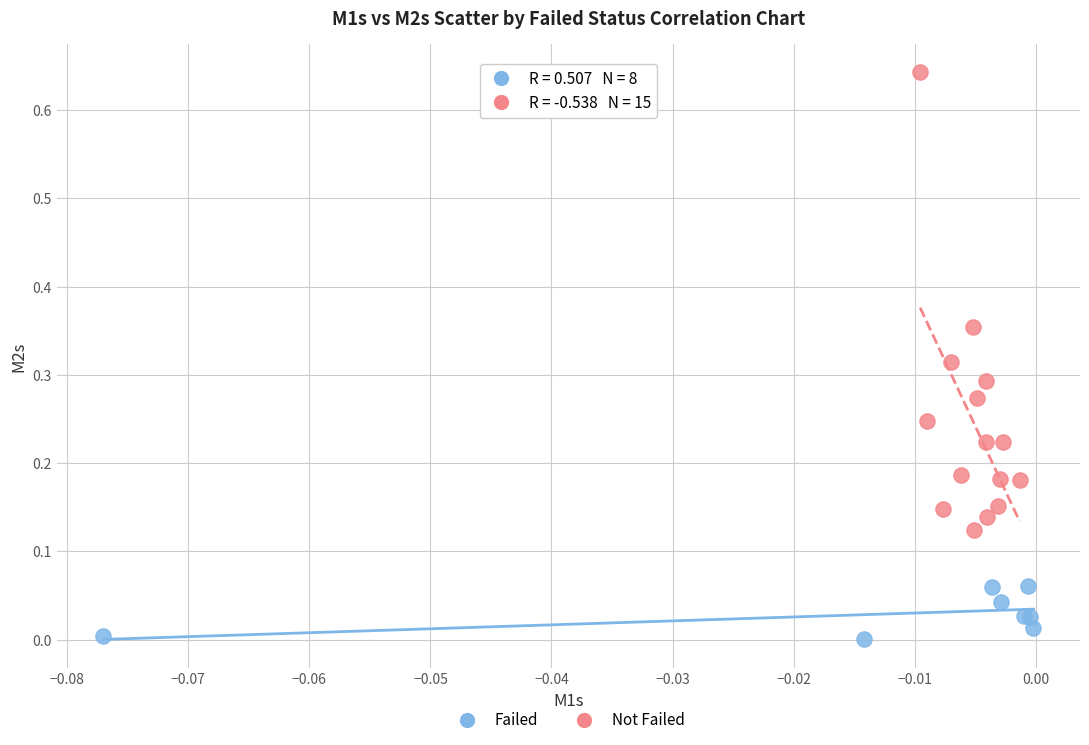

What are all the series names shown in the legend?

Failed, Not Failed